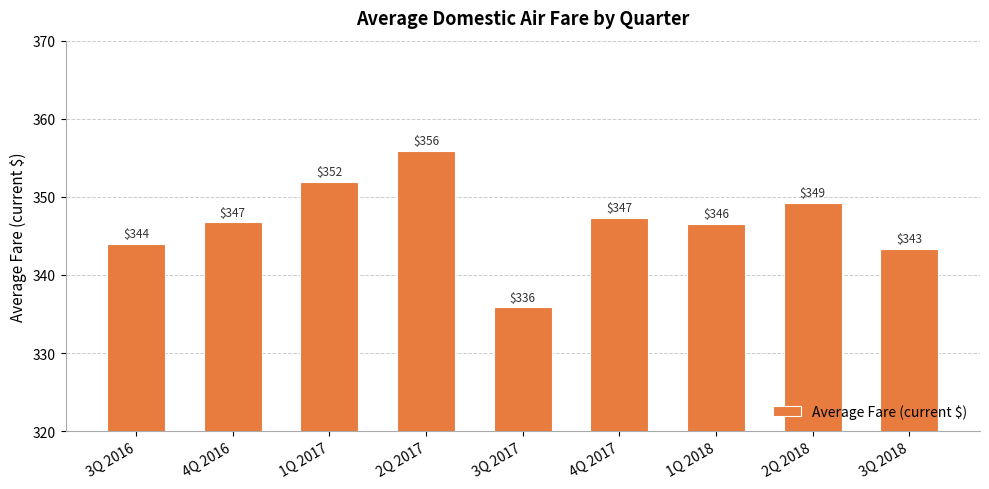

Where does the data first go above 346?

4Q 2016